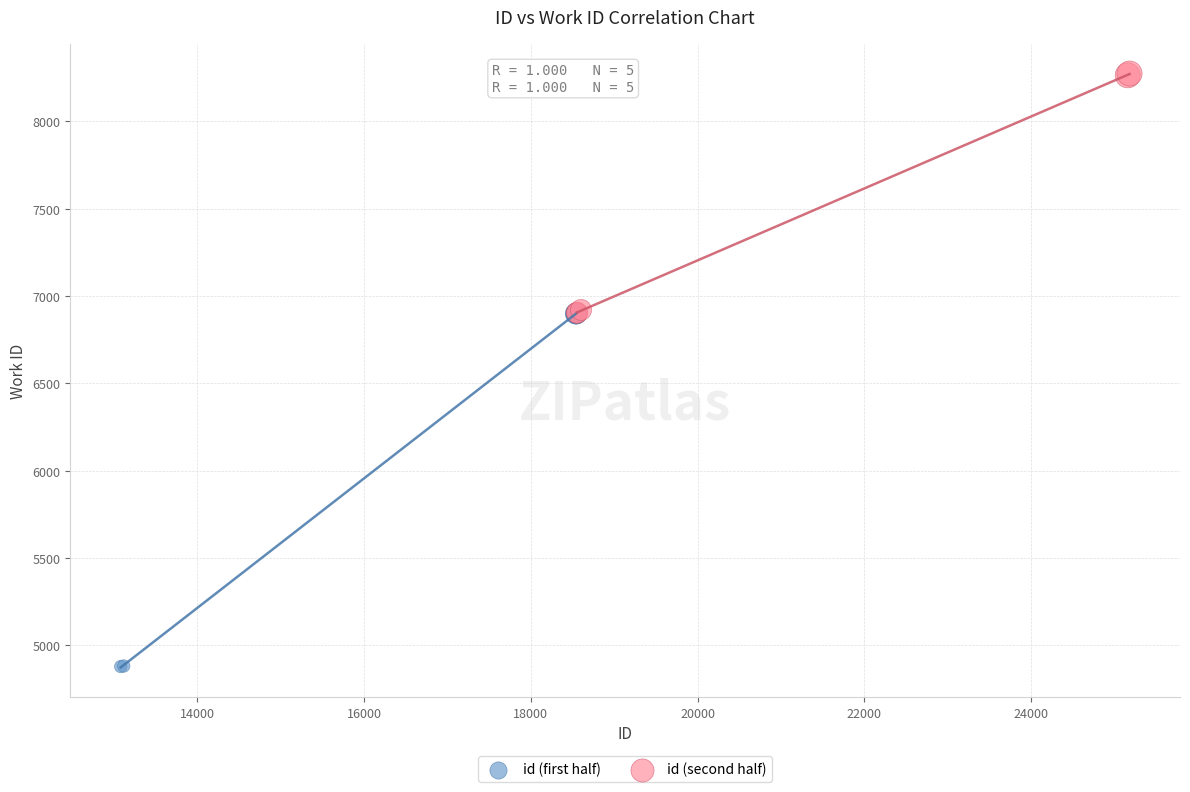

Which series reaches the minimum Y coordinate?

id (first half)